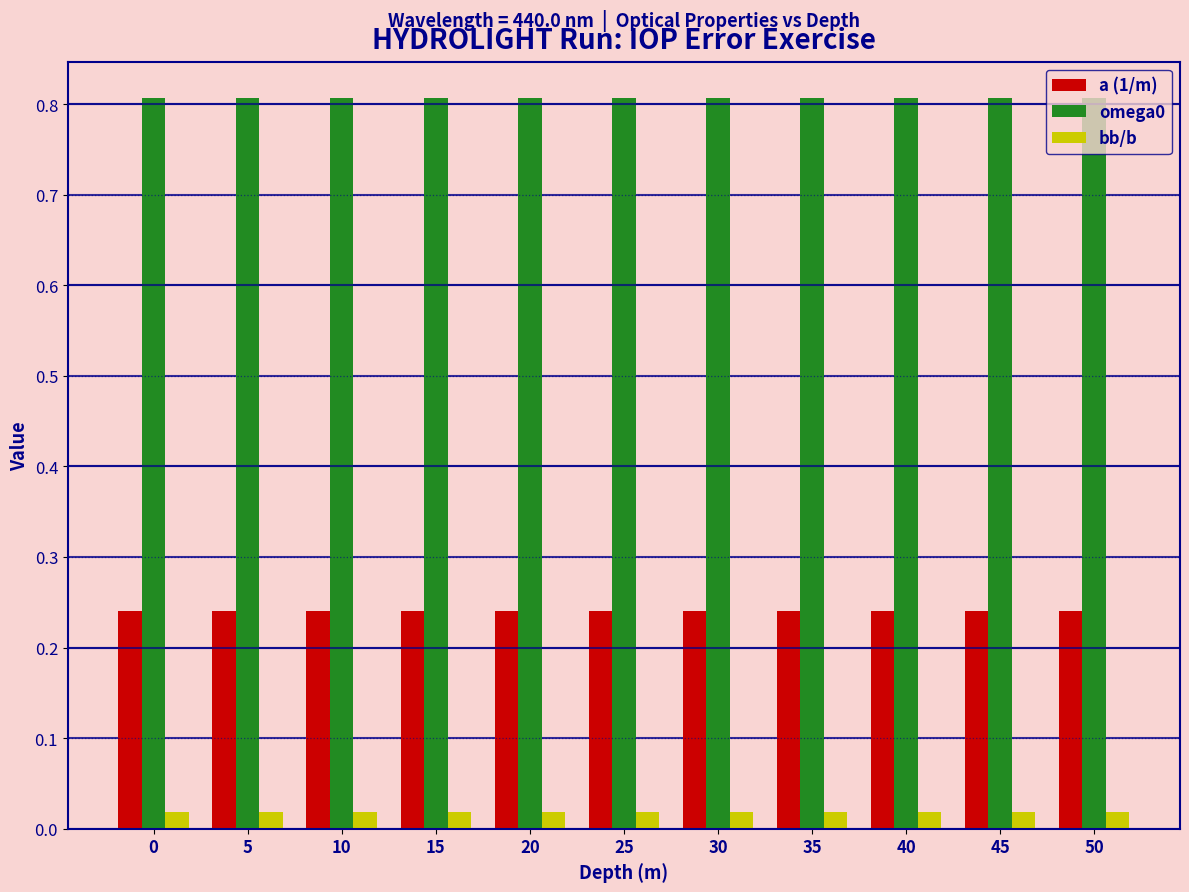

What is the value of the omega0 bar at the 8th from the left?

0.8